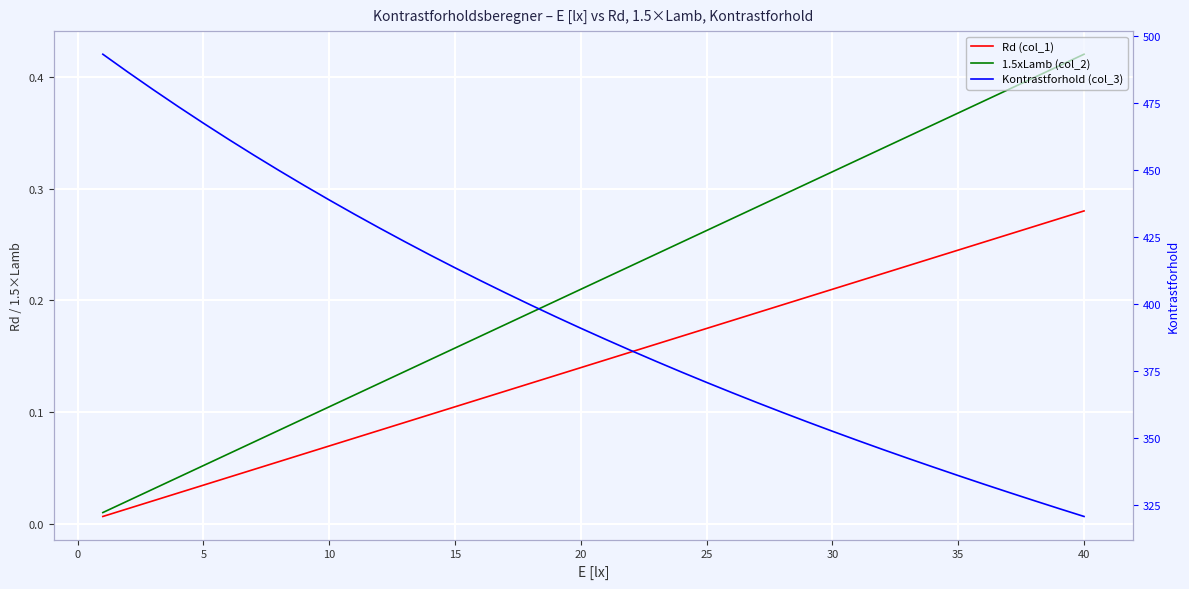

The 1.5xLamb (col_2) series shows 0.1 at 32. True or false?

False